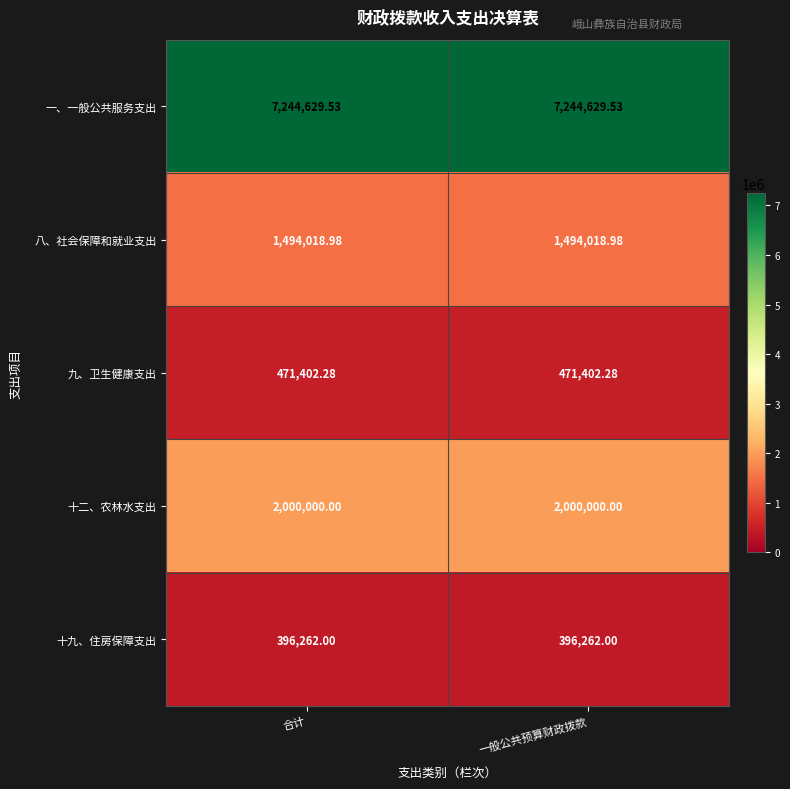

Is the value of 十九、住房保障支出 at 合计 greater than the value of 十二、农林水支出 at 一般公共预算财政拨款?

No